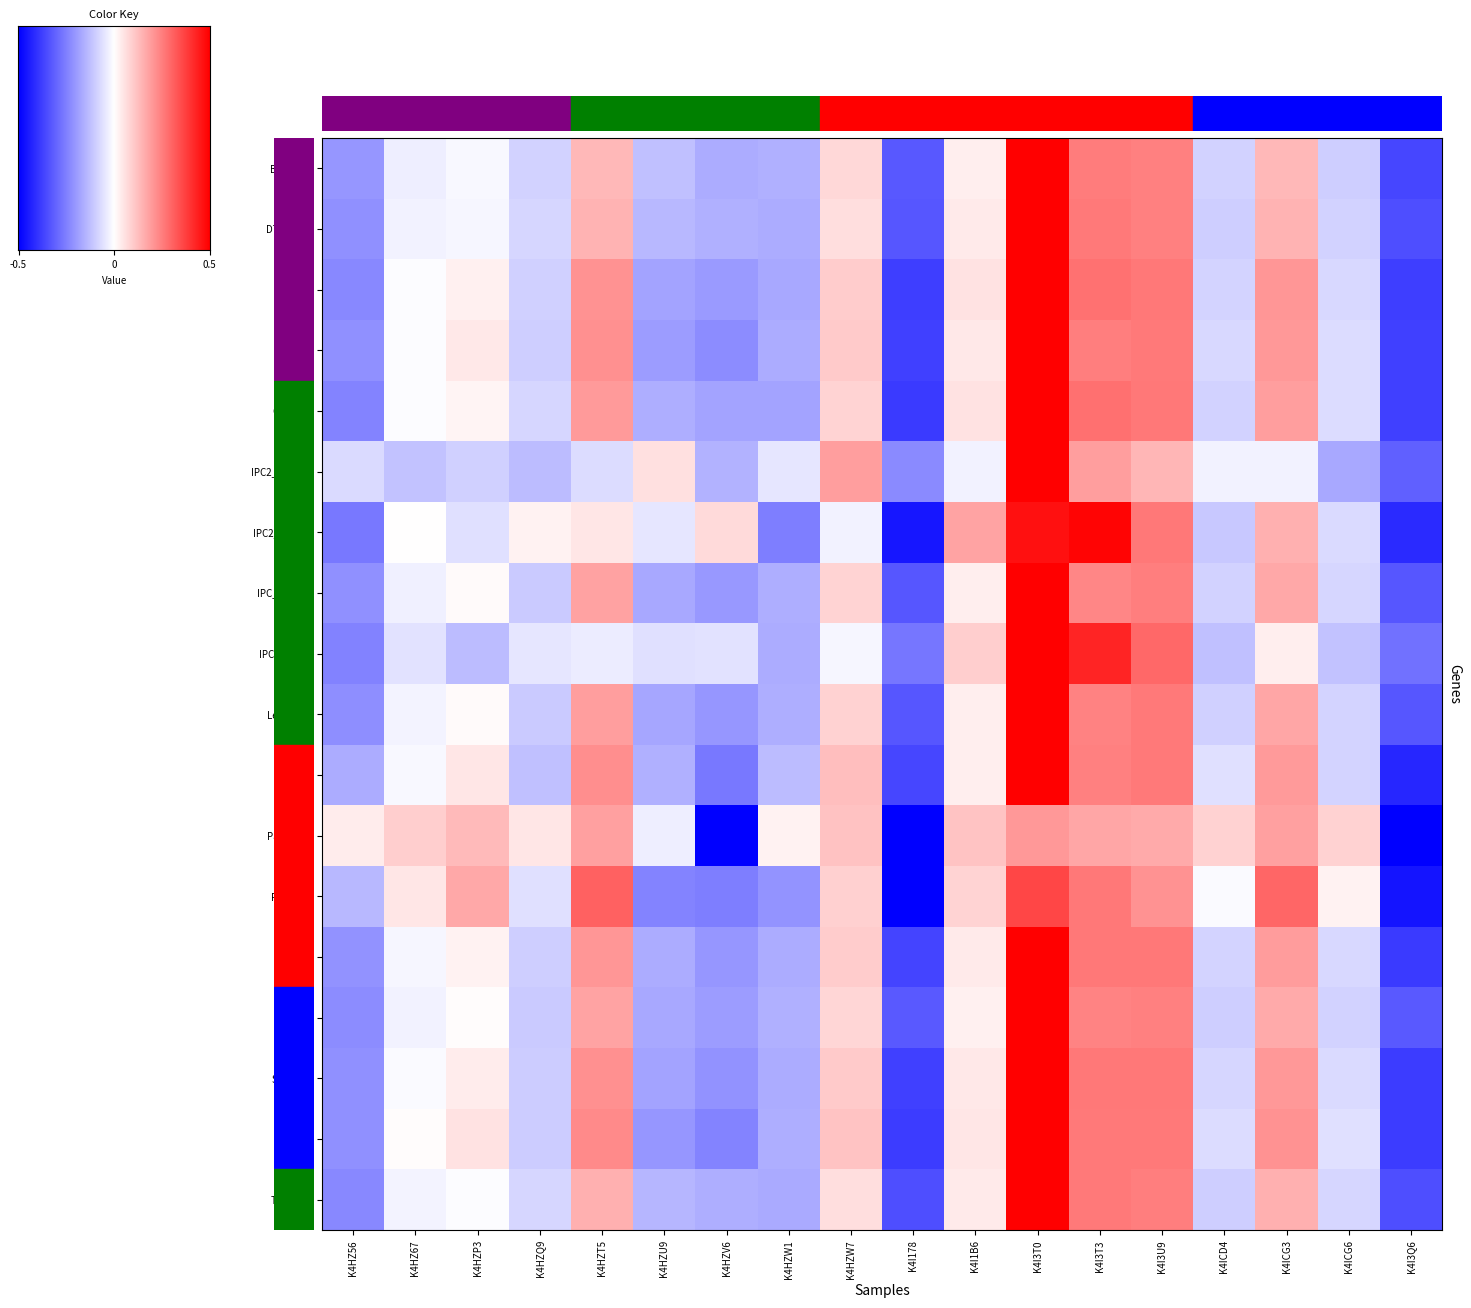

At which label does Dawson reach its peak?

K4I3T0